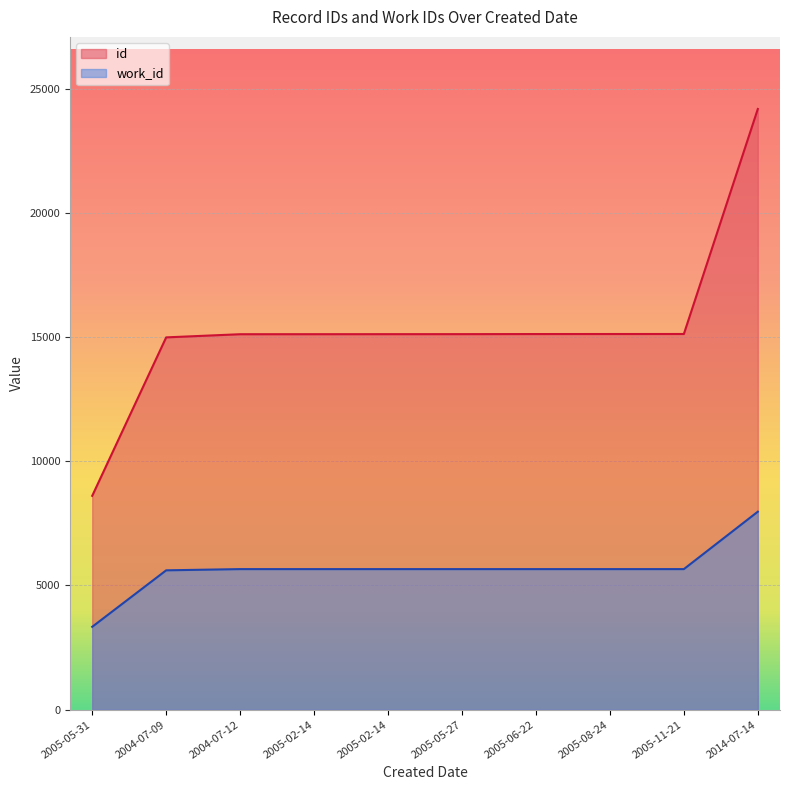

What is the difference between the maximum and minimum values in the work_id series?

4633